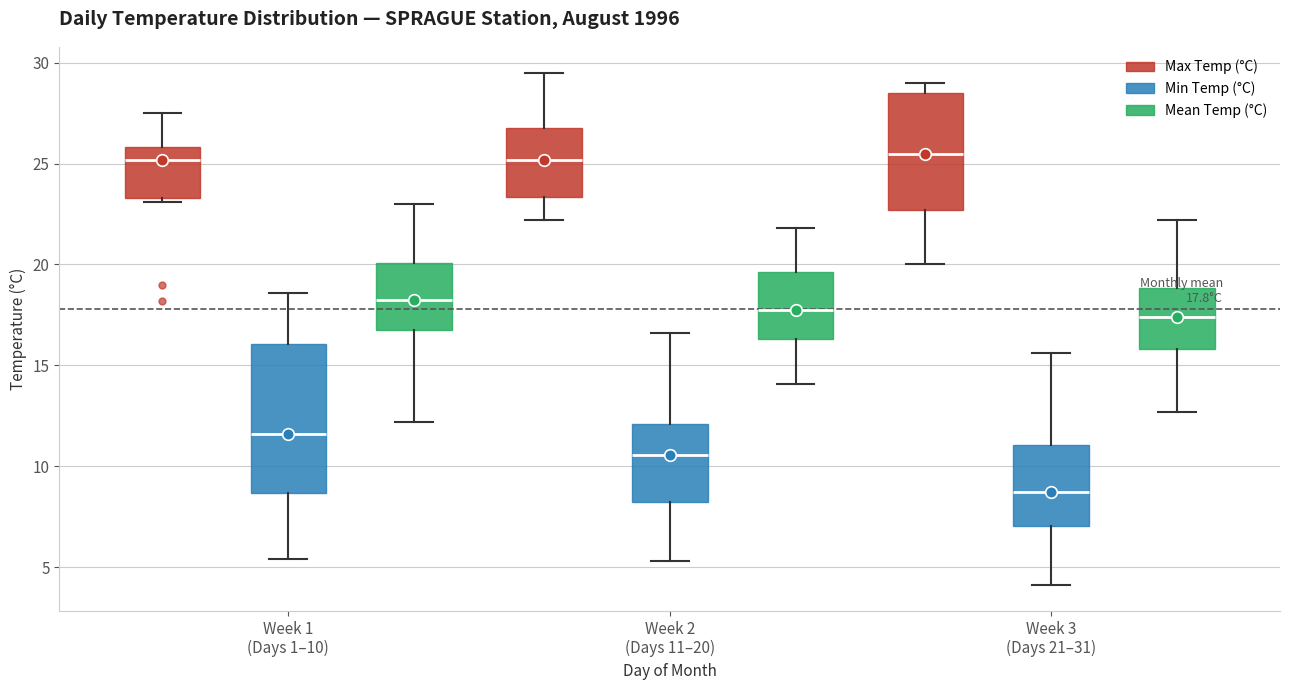

Which box is the tallest, from its lower edge to its upper edge?

Week 1 (Days 1–10) (Min Temp (°C))